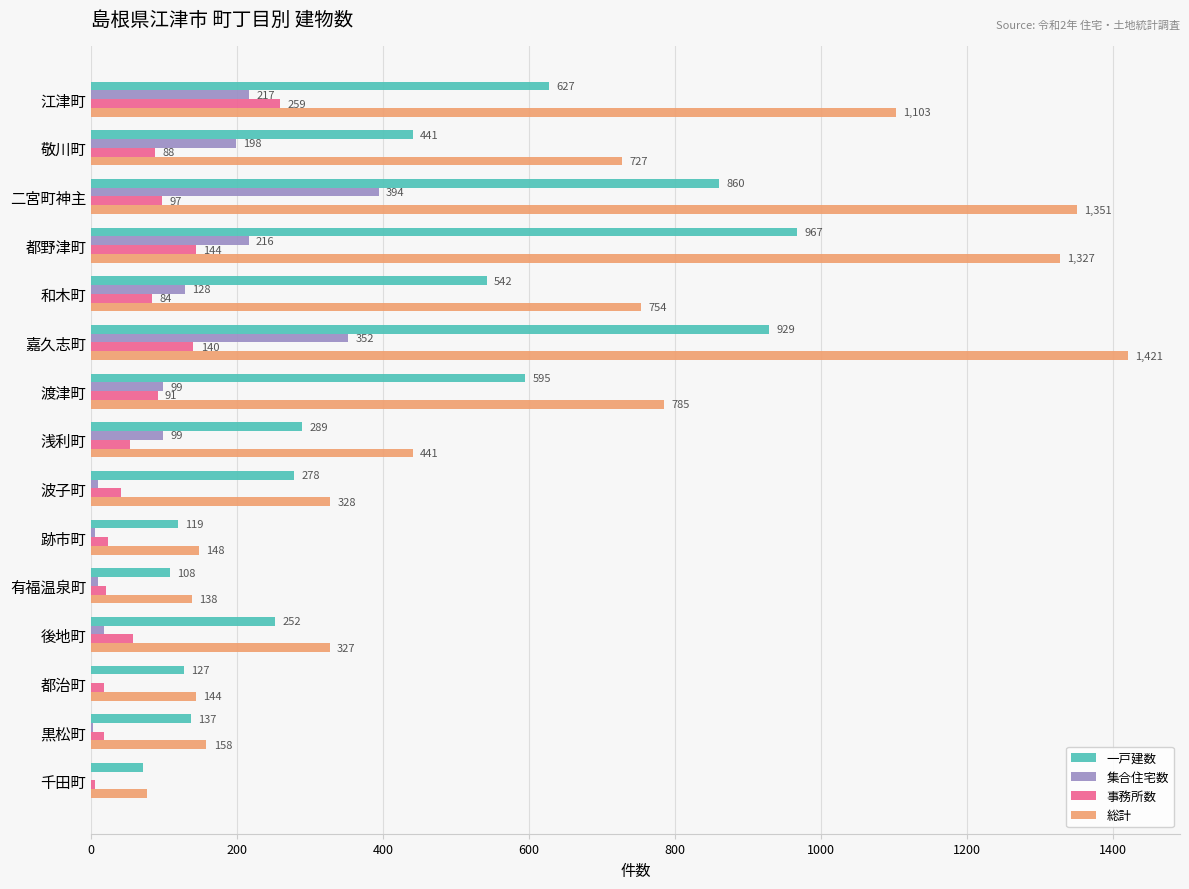

What is the maximum value shown in the chart?

1421